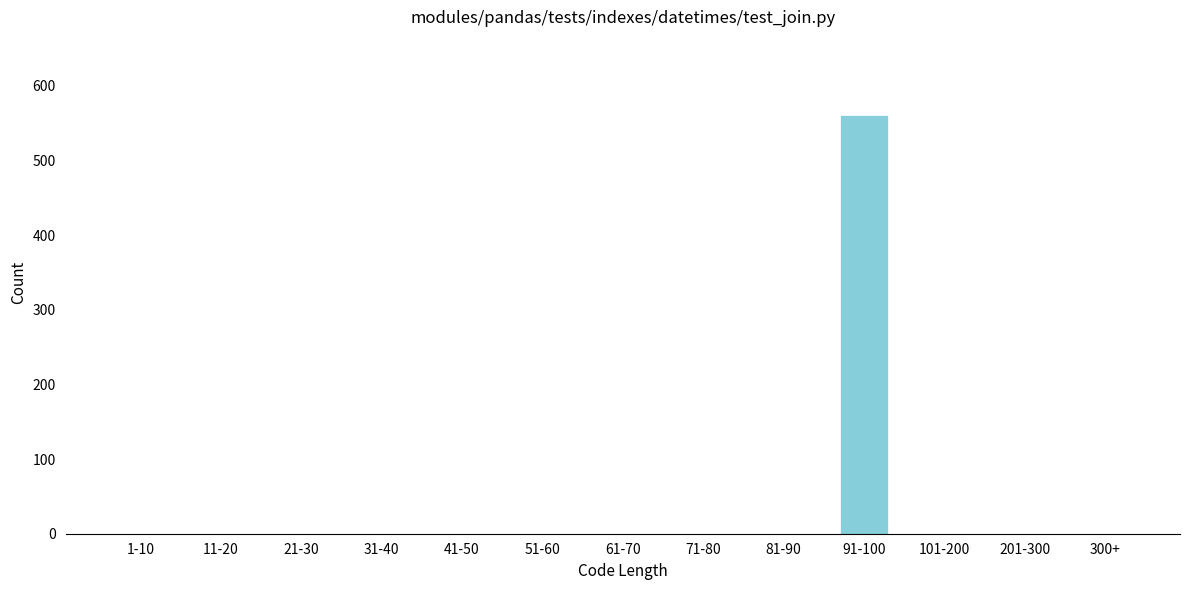

Reading left to right, transcribe all the data shown in this chart.

1-10=0	11-20=0	21-30=0	31-40=0	41-50=0	51-60=0	61-70=0	71-80=0	81-90=0	91-100=561	101-200=0	201-300=0	300+=0